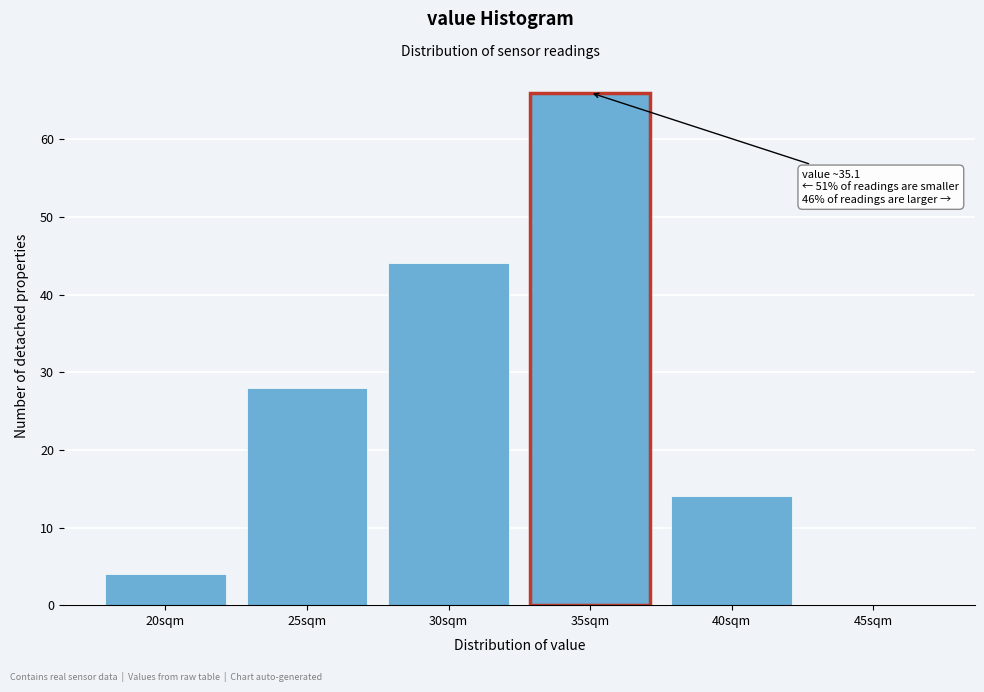

Reading left to right, transcribe all the data shown in this chart.

20sqm=4	25sqm=28	30sqm=44	35sqm=66	40sqm=14	45sqm=0